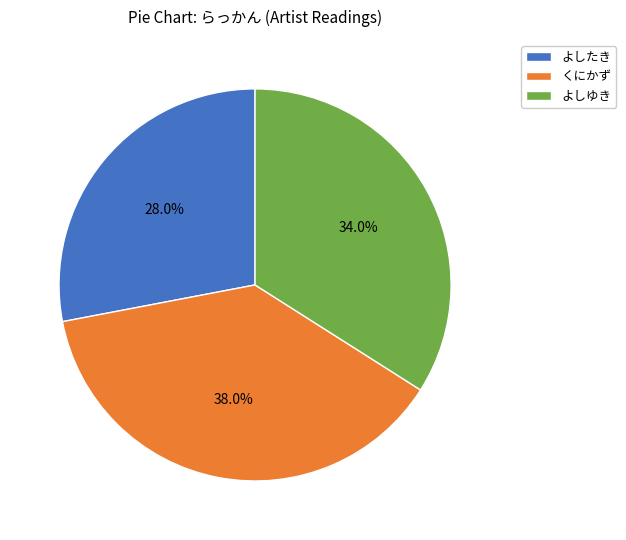

True or false: よしたき accounts for 28% of the total.

True